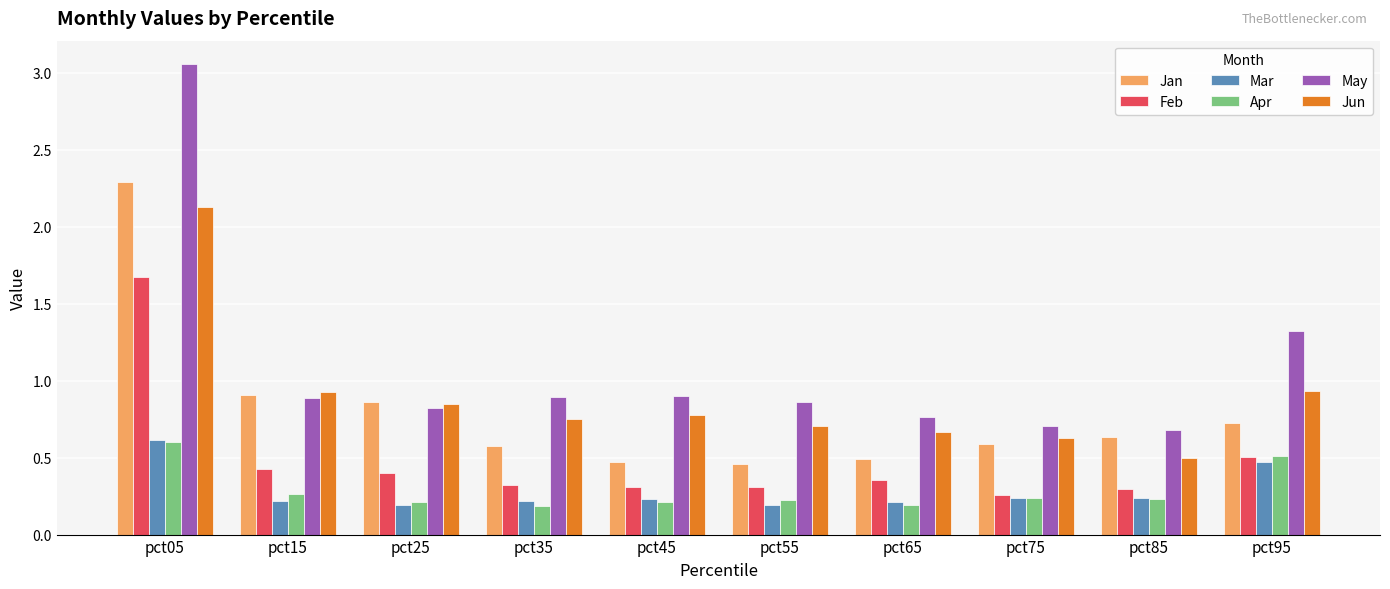

Which series changed the most between pct45 and pct85?

Jun